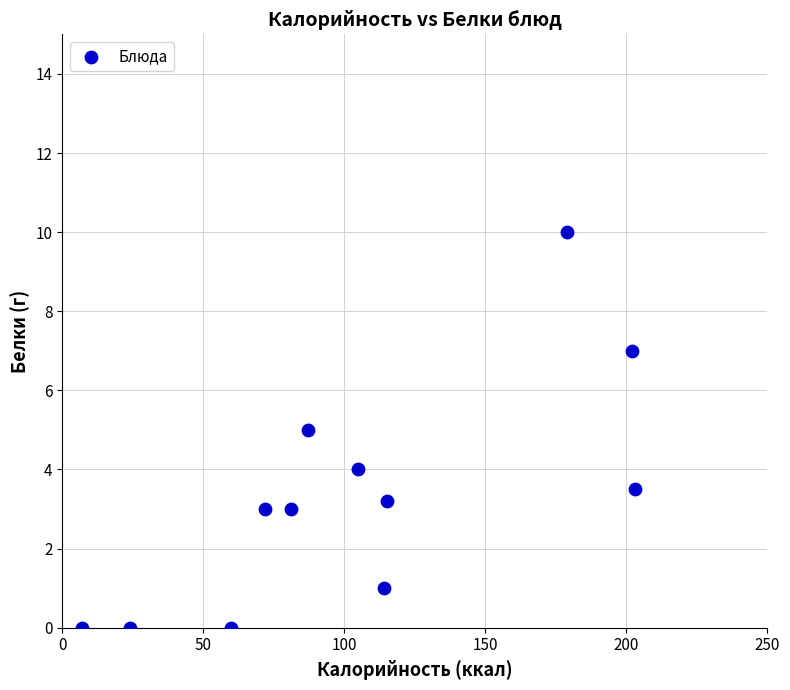

What is the average Y value?

3.3